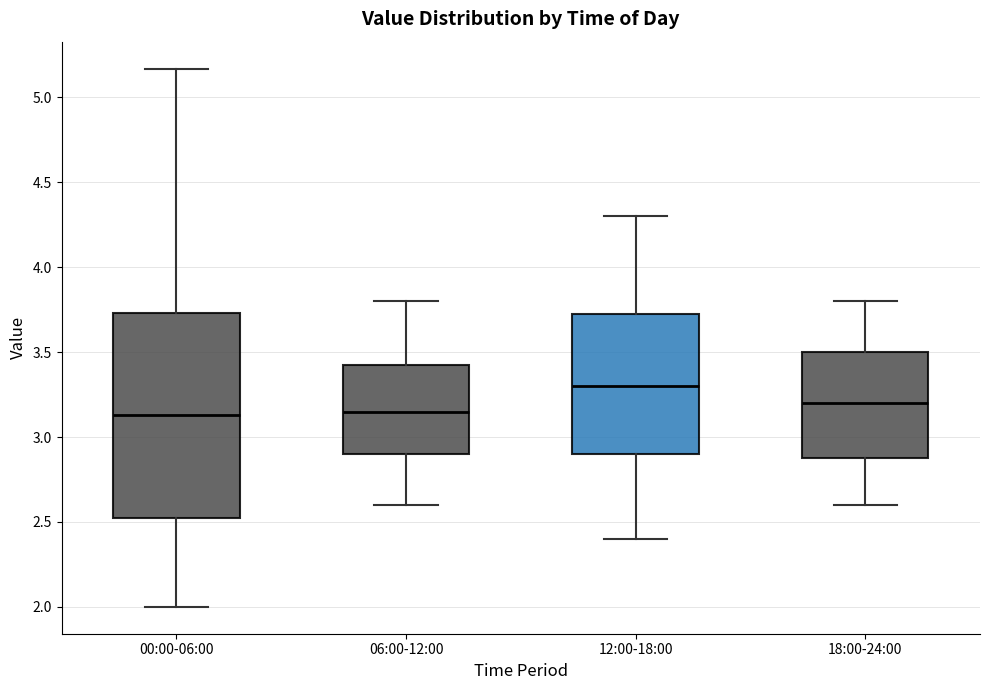

Where does the upper whisker of the box for 00:00-06:00 end on the y-axis? The values are not printed on the chart, so give them approximately, as read against the axis.

5.15